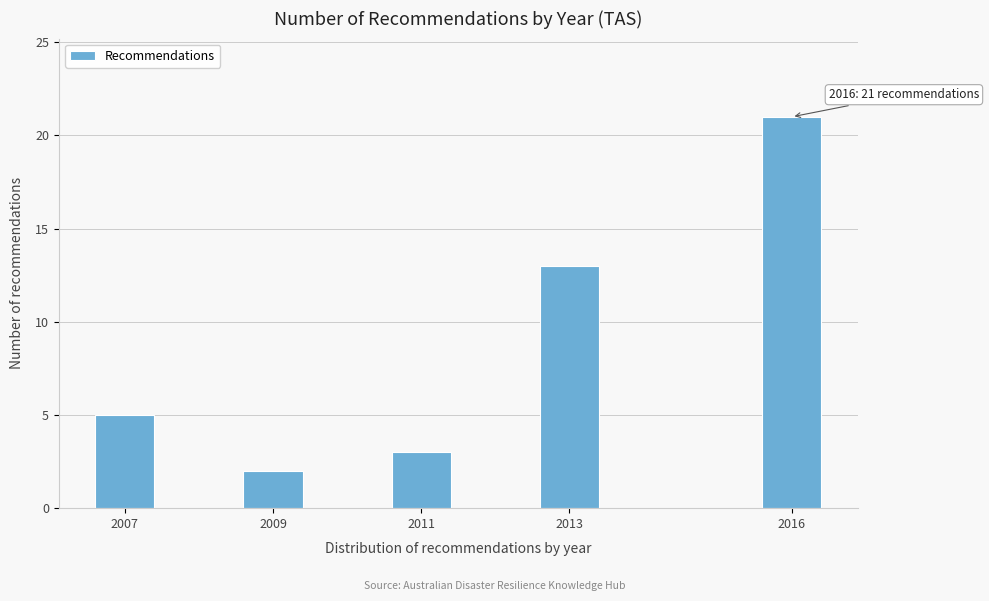

Reading right to left, extract all data points from this chart.

2016=21	2013=13	2011=3	2009=2	2007=5